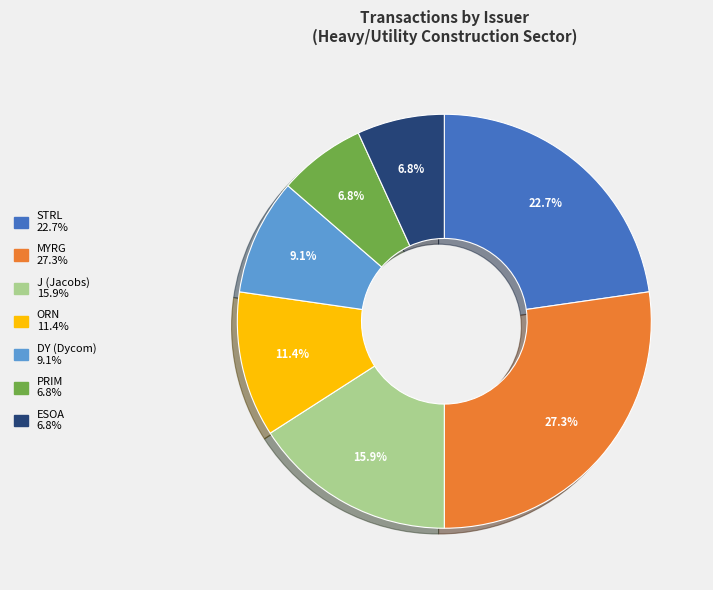

Does any single category account for the majority?

No